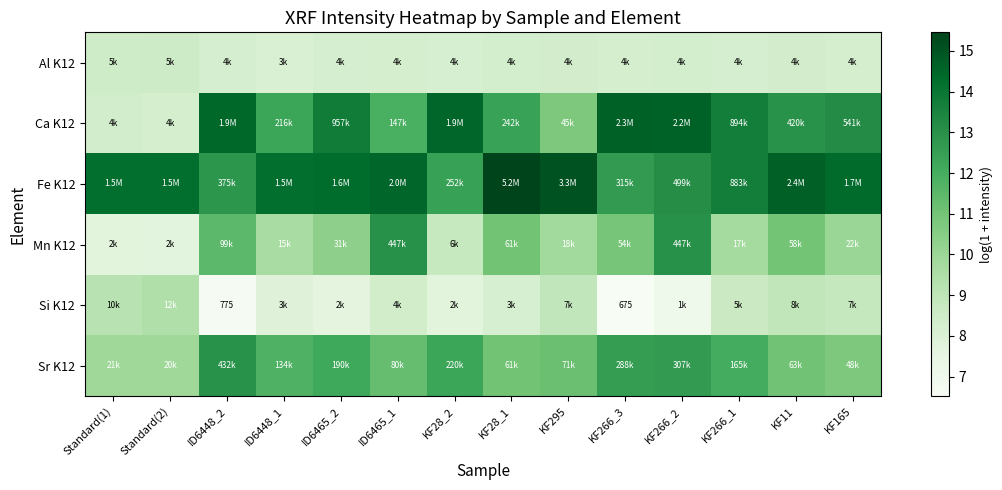

What is the approximate value of Sr K12 at KF266_1?

12.0